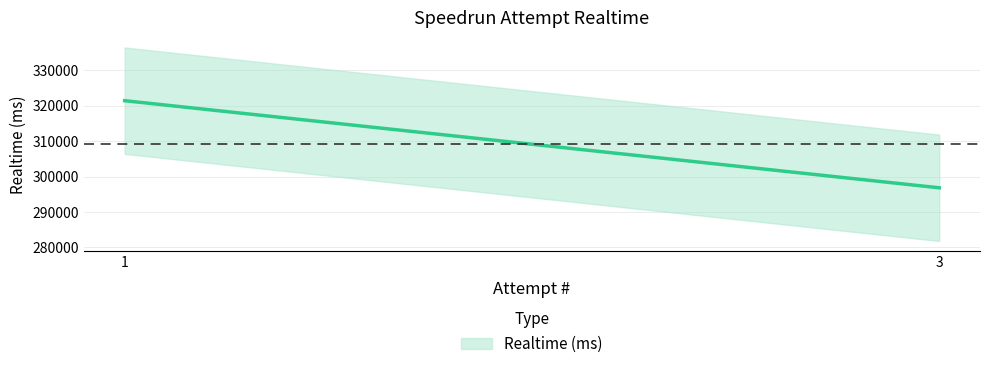

What is the sum of all values?

618197